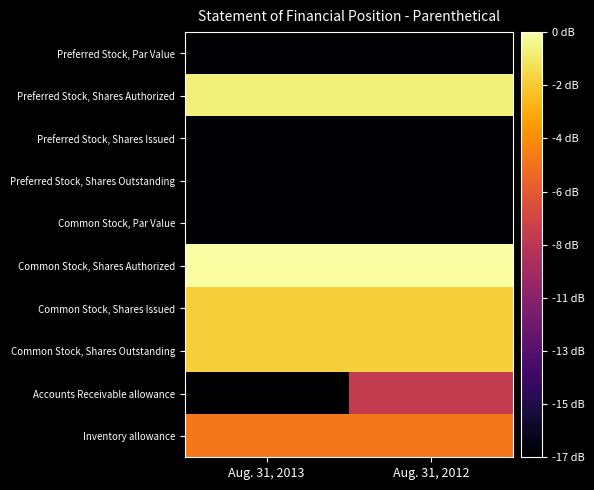

What is the total value across all series at Aug. 31, 2012?

83.6